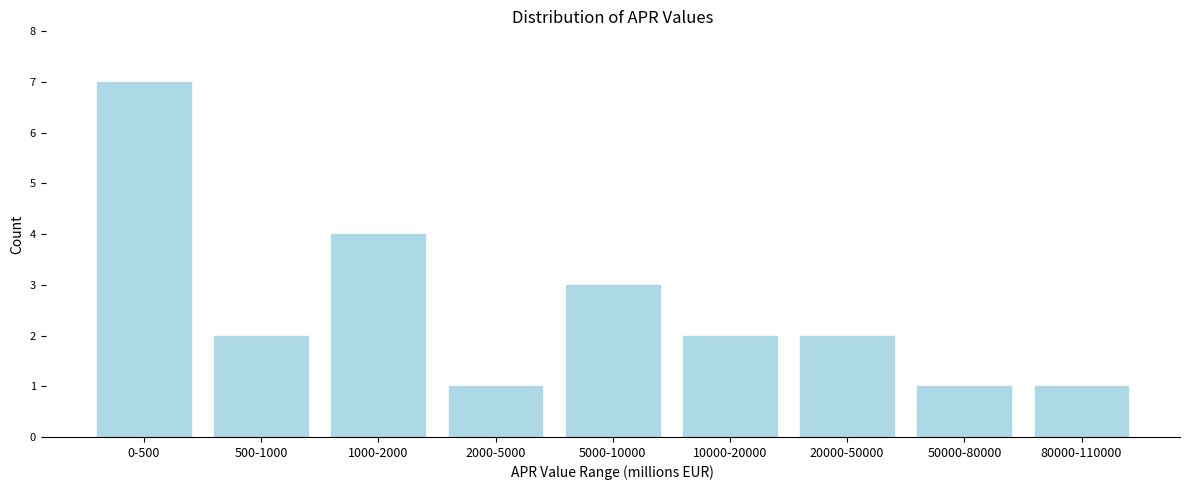

Reading left to right, what are all the values shown in this chart?

0-500=7	500-1000=2	1000-2000=4	2000-5000=1	5000-10000=3	10000-20000=2	20000-50000=2	50000-80000=1	80000-110000=1